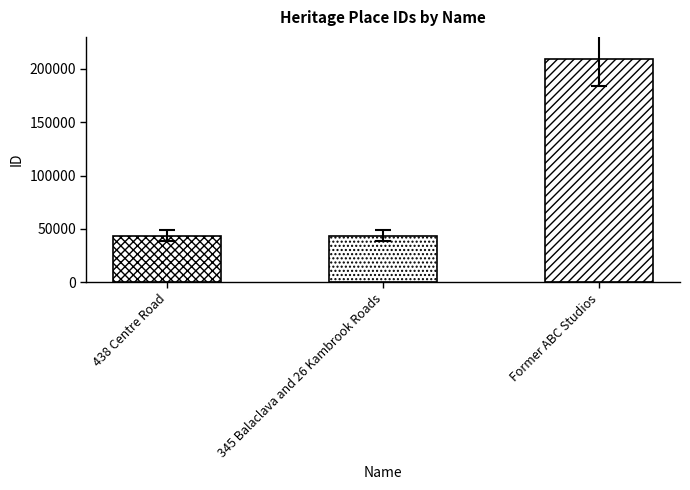

Which category has the highest value across all series?

Former ABC Studios